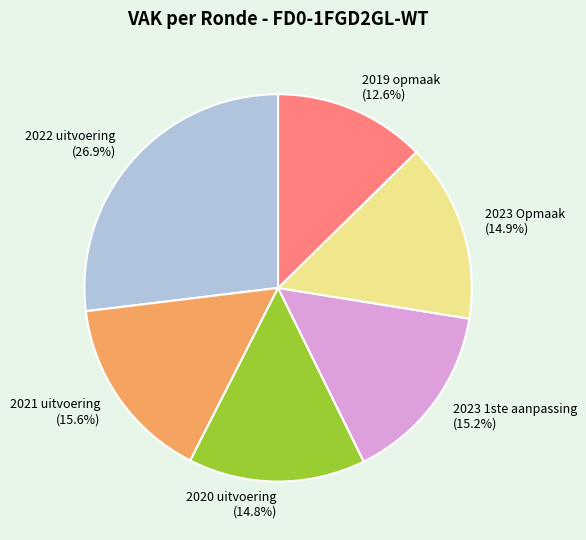

What percentage is NOT represented by 2021 uitvoering?

84.4%